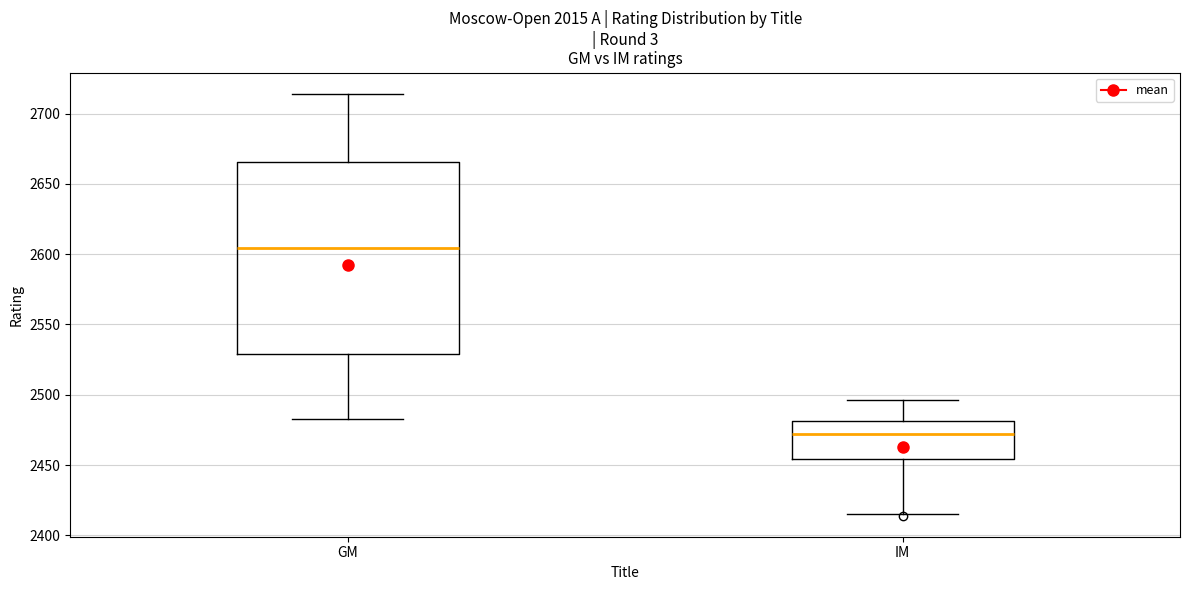

Where does the median line of the box for GM sit on the y-axis? The values are not printed on the chart, so give them approximately, as read against the axis.

2605